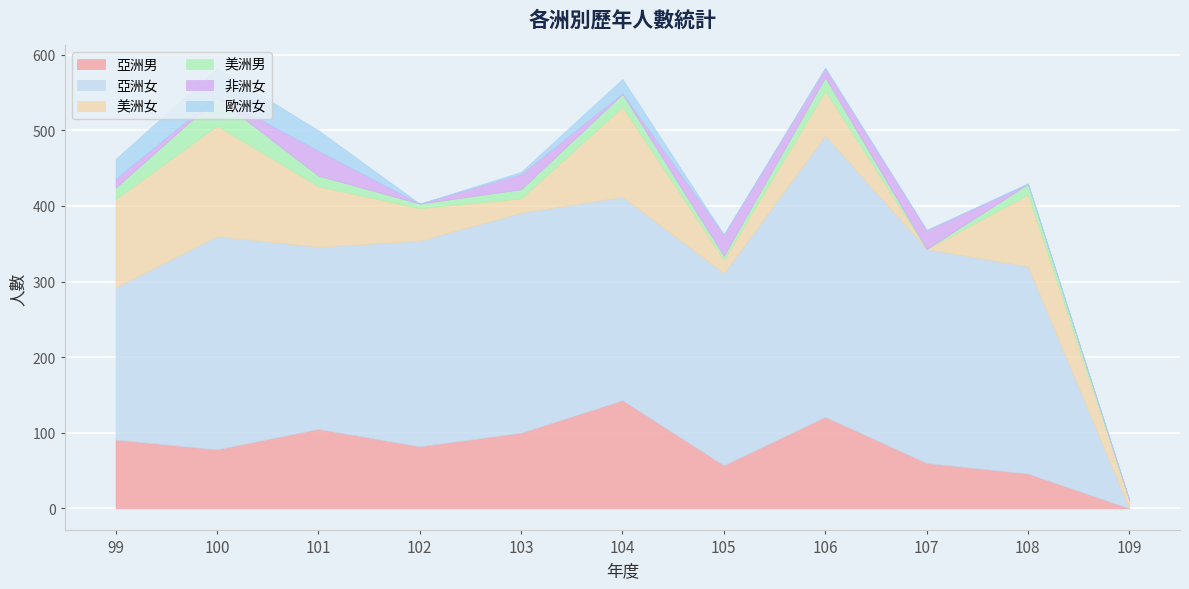

Reading left to right, extract all data points from this chart.

亞洲男: 99=91	100=78	101=105	102=82	103=100	104=143	105=57	106=121	107=60	108=46	109=0
亞洲女: 99=201	100=282	101=241	102=272	103=291	104=269	105=254	106=372	107=283	108=274	109=0
美洲女: 99=117	100=146	101=80	102=43	103=19	104=119	105=18	106=59	107=0	108=95	109=11
美洲男: 99=15	100=37	101=14	102=6	103=12	104=17	105=5	106=18	107=0	108=14	109=0
非洲女: 99=12	100=2	101=33	102=0	103=20	104=1	105=28	106=12	107=25	108=0	109=0
歐洲女: 99=26	100=37	101=27	102=0	103=3	104=19	105=0	106=1	107=0	108=1	109=0